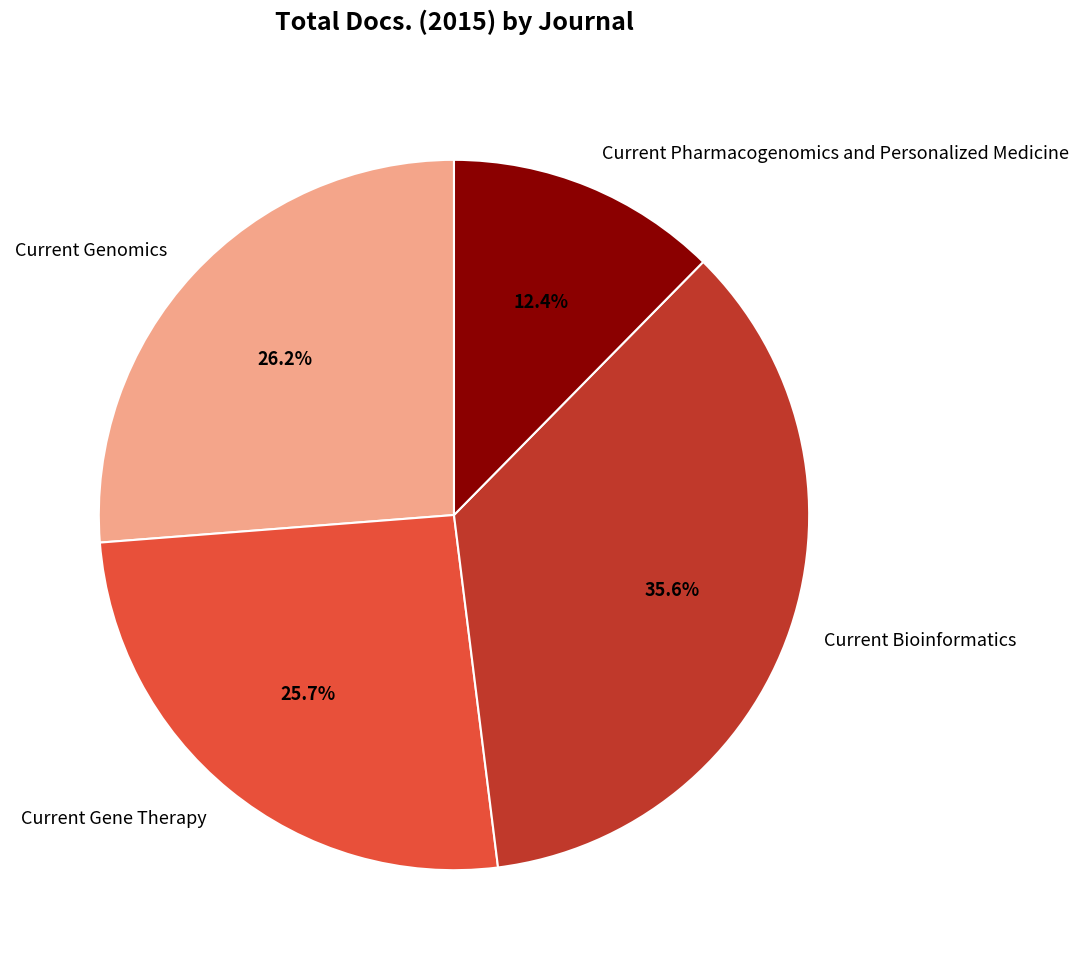

To the nearest percent, what percentage of the pie is Current Pharmacogenomics and Personalized Medicine?

12%